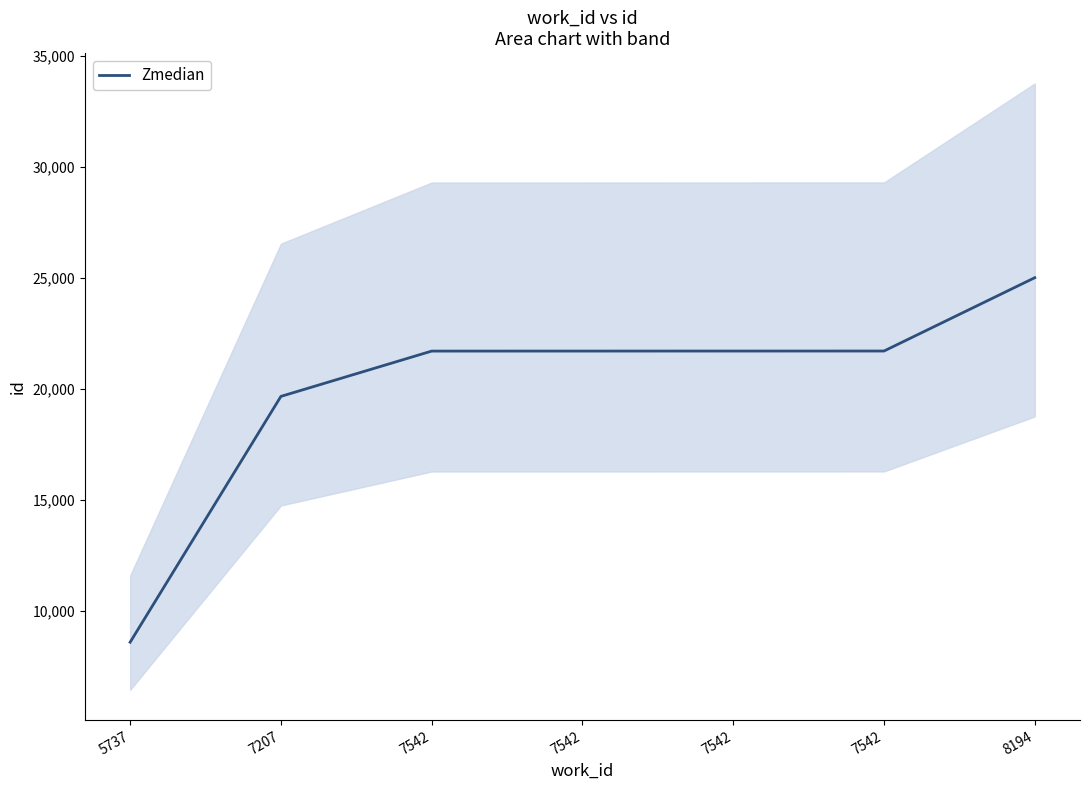

Which label corresponds to the smallest value in the chart?

5737